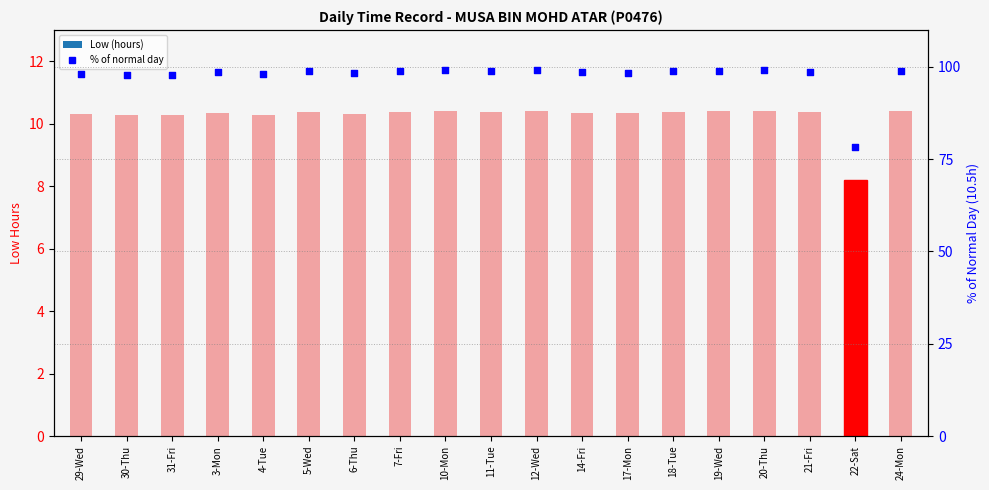

At which category is the sum across all series the highest?

10-Mon